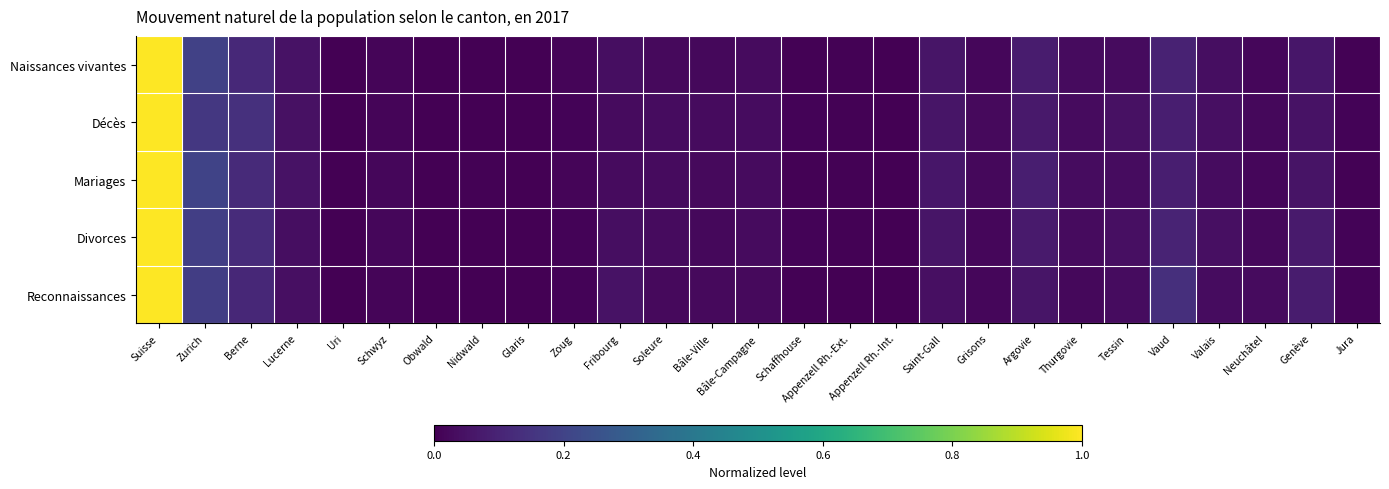

Which label corresponds to the largest value in the chart?

Suisse